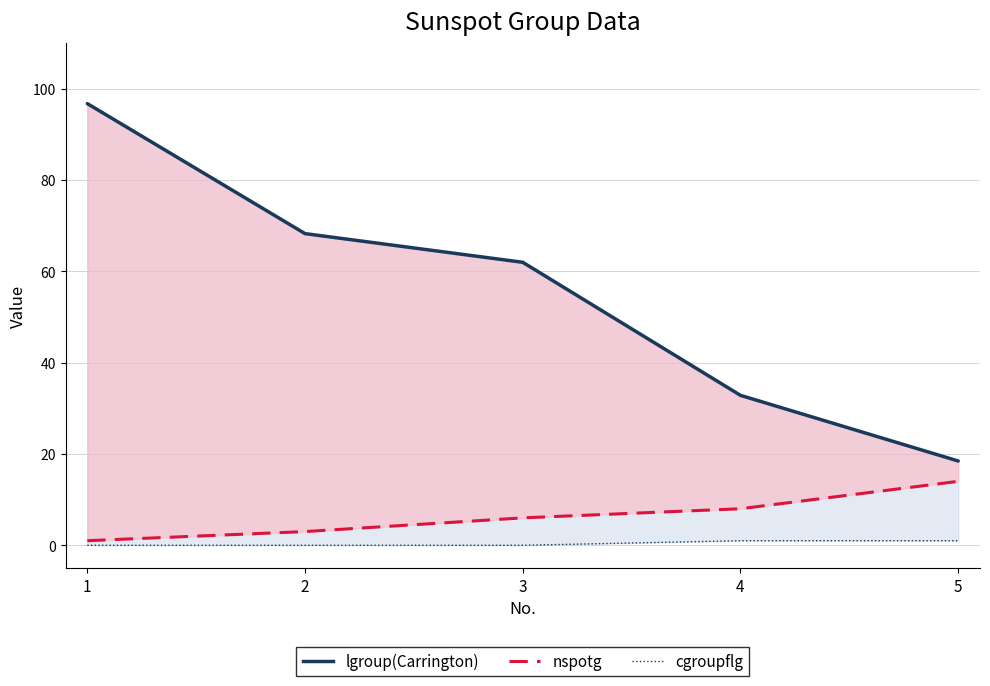

Rank the series by their maximum value, from lowest to highest.

cgroupflg, nspotg, lgroup(Carrington)